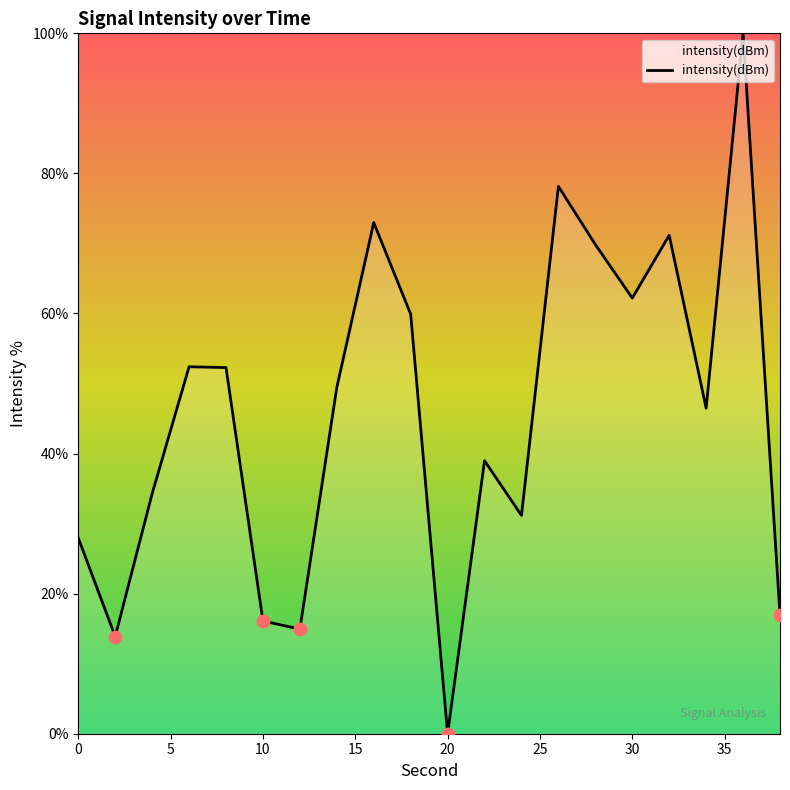

What is the greatest value displayed?

100.0